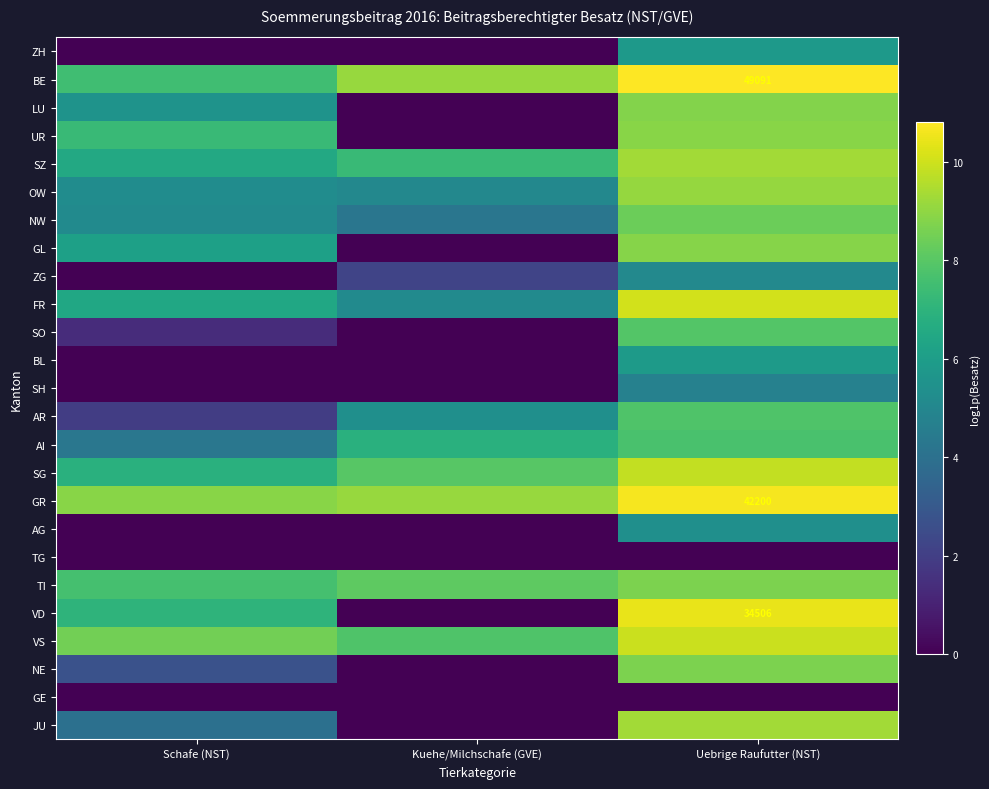

Which series has the largest total across all categories?

GR